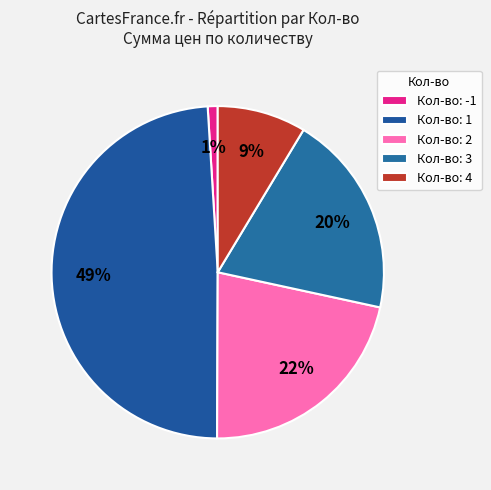

Count the number of slices in the pie.

5